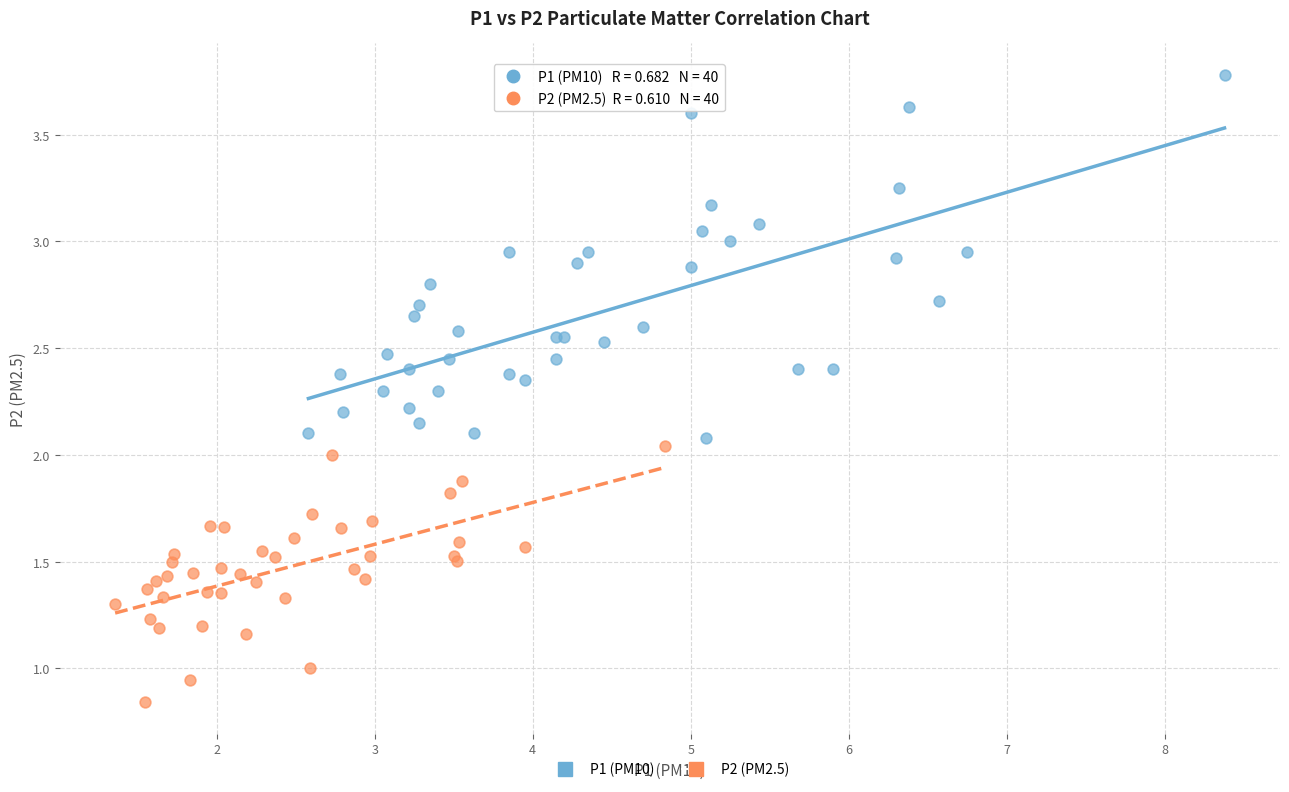

What are all the series names shown in the legend?

P1 (PM10), P2 (PM2.5)